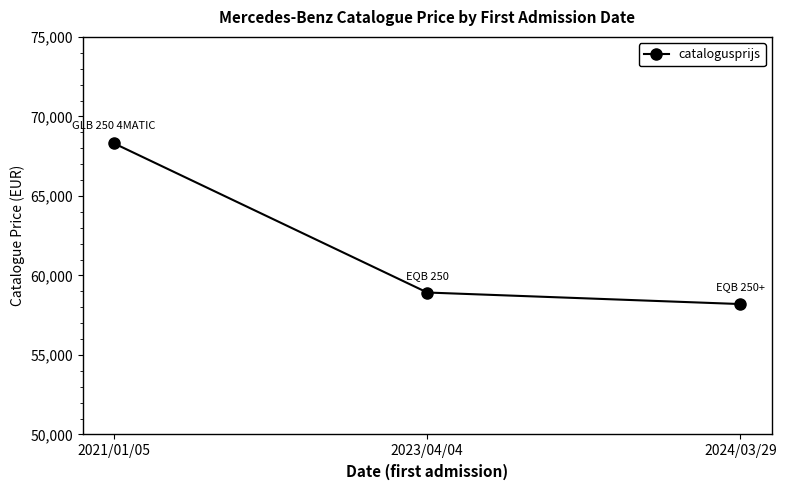

True or false: the data shows 68306 at 2021/01/05.

True